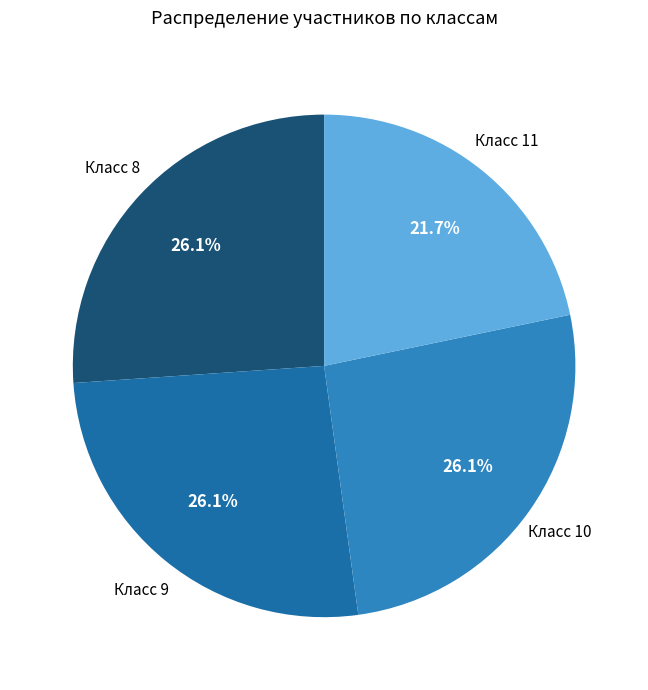

To the nearest percent, what is the difference between the largest and smallest slice percentages?

4%